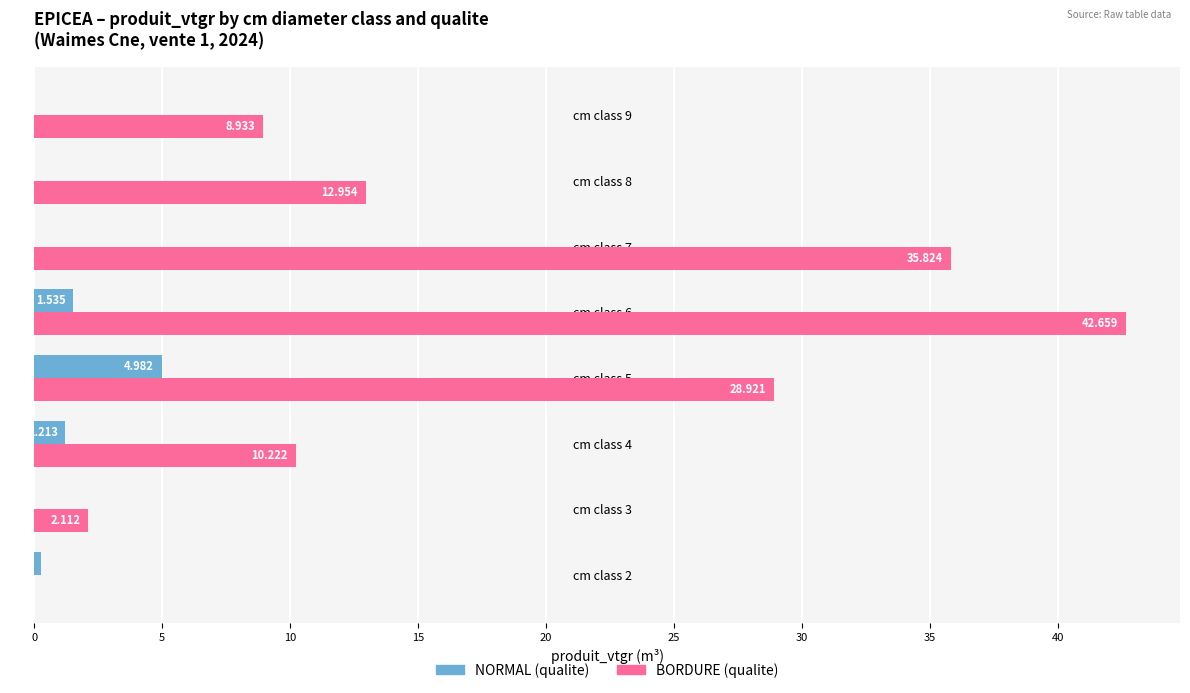

The value of BORDURE at 15 is 28.9. True or false?

True